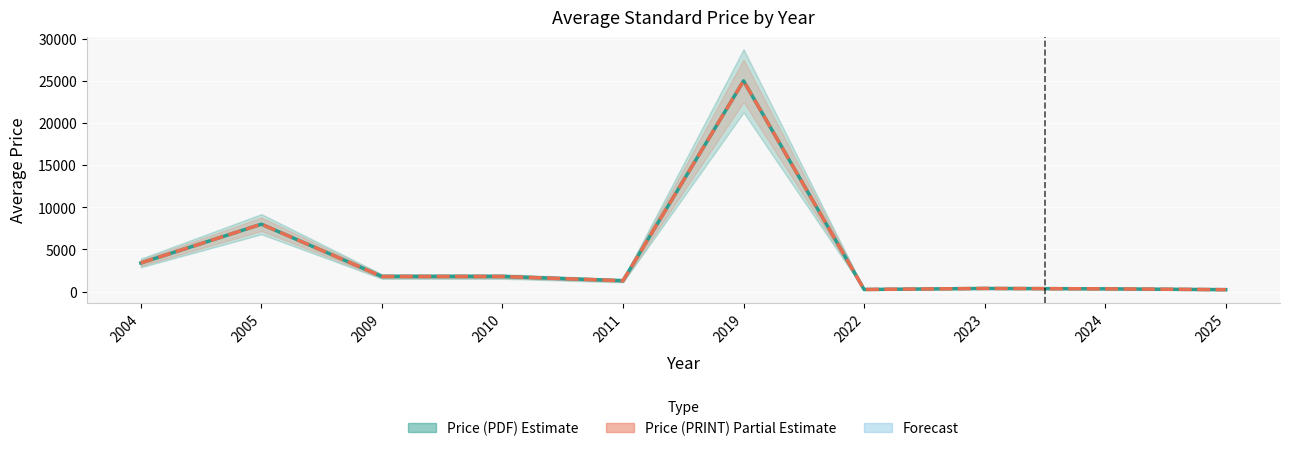

Is this an area chart (filled region under the line)?

No